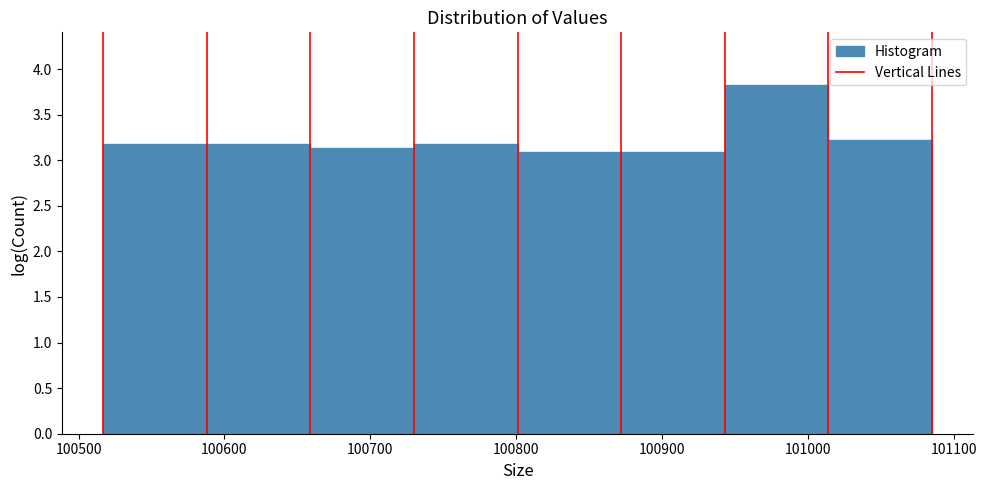

Reading left to right, list every bar in this chart as the range it spans on the x-axis followed by its height. Neither the bar edges nor the heights are printed on the chart, so give them approximately, as read against the axes.

100517 to 100588: 3.20
100588 to 100659: 3.20
100659 to 100730: 3.15
100730 to 100801: 3.20
100801 to 100872: 3.10
100872 to 100943: 3.10
100943 to 101014: 3.85
101014 to 101085: 3.20